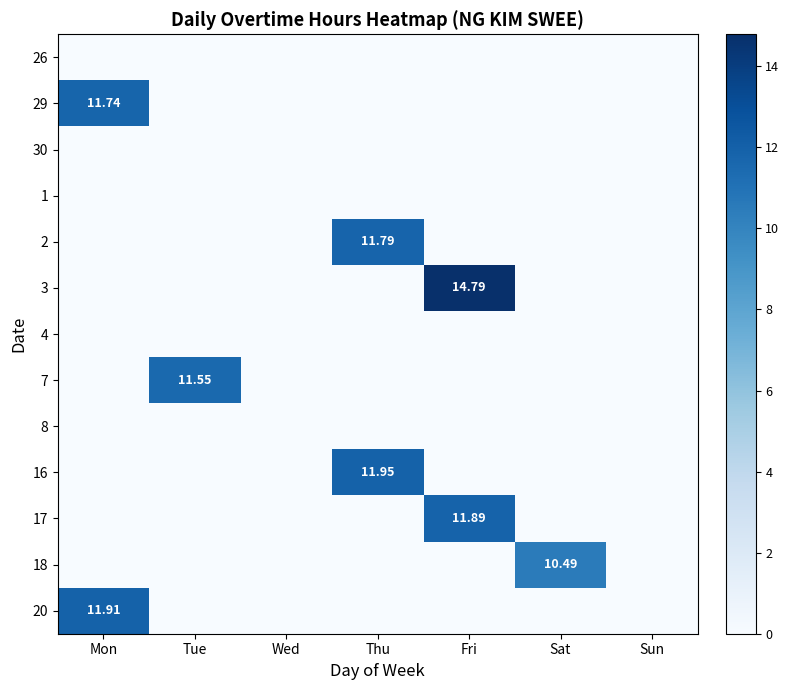

At Fri, list the series in order from largest to smallest.

3, 17, 26, 29, 30, 1, 2, 4, 7, 8, 16, 18, 20